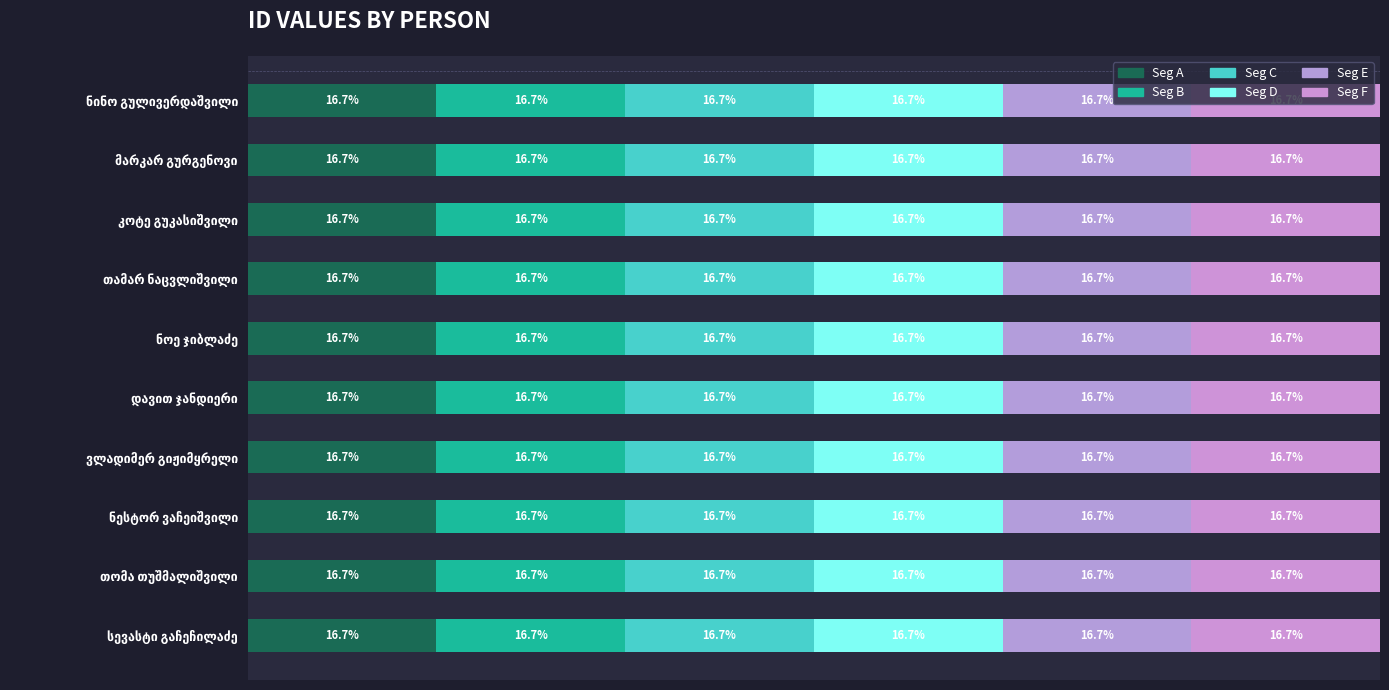

What is the value of the Seg B bar at the 6th from the left?

16.7